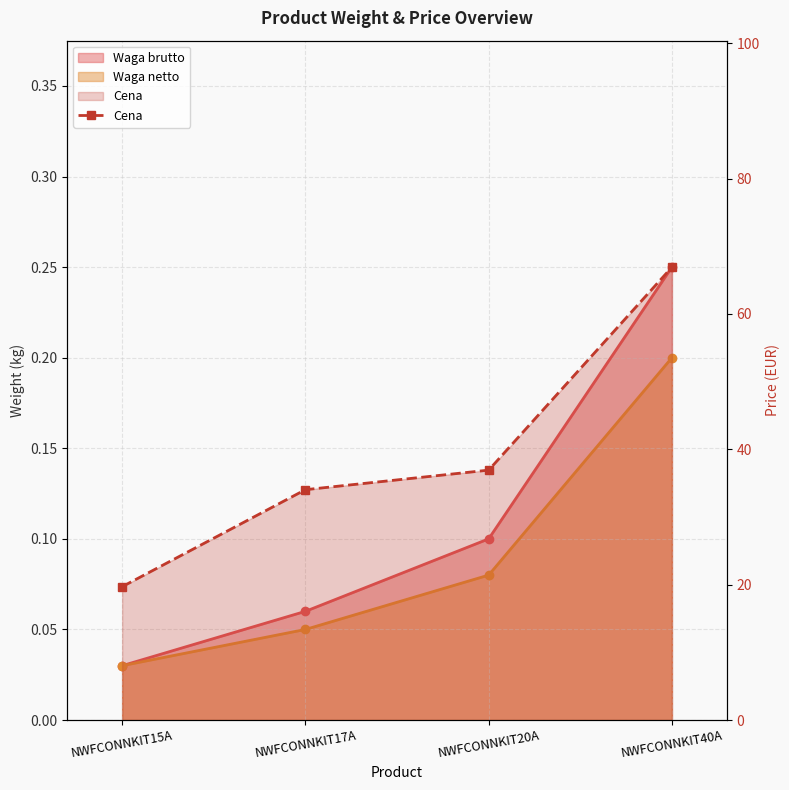

What is the label of the 4th point from the left?

NWFCONNKIT40A